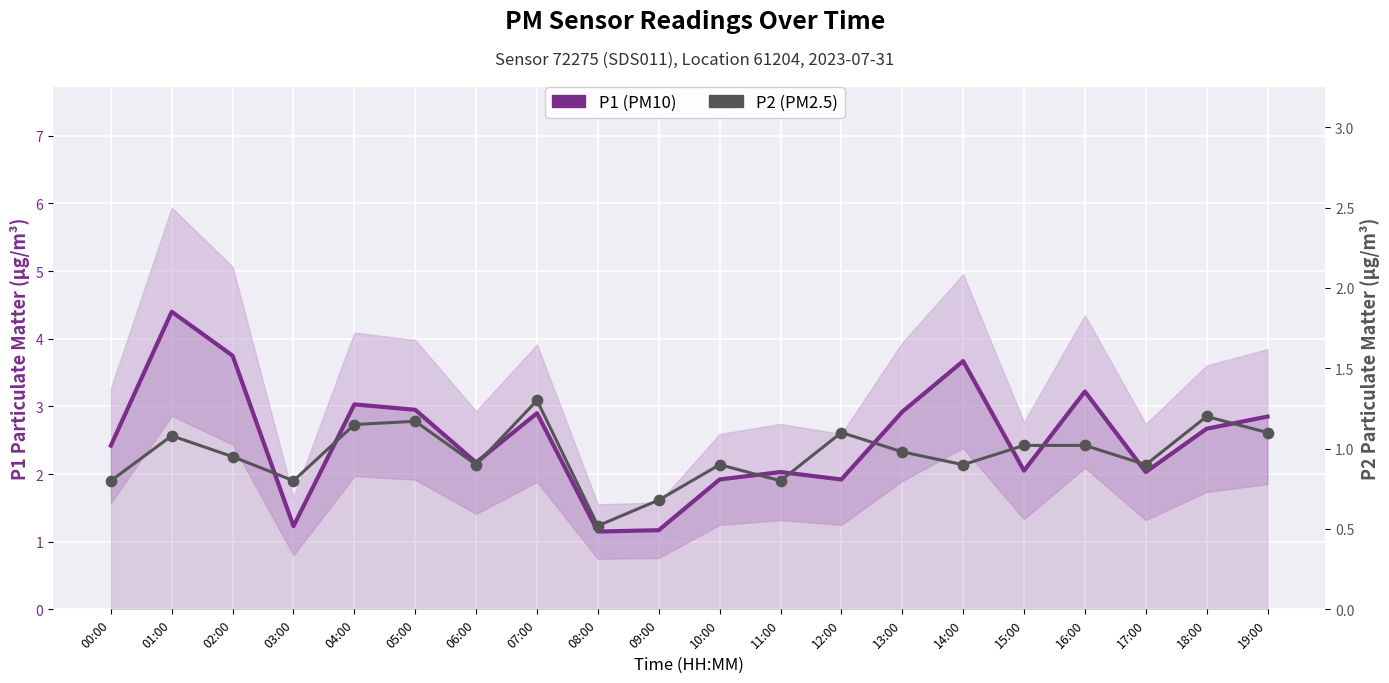

Which series has the largest total across all categories?

P1 (PM10)